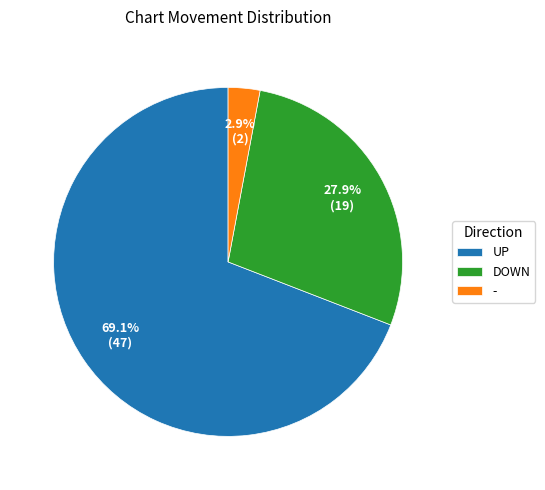

How many slices are in this pie chart?

3